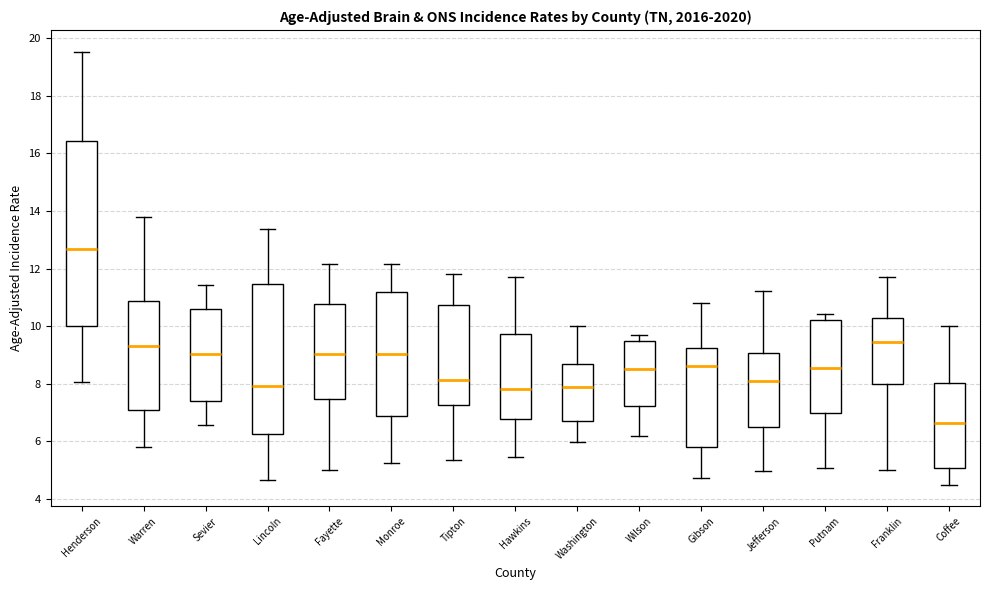

Reading left to right, read every box against the y-axis: the position of its median line, the range the box covers, and the ends of its whiskers. The values are not printed on the chart, so give them approximately, as read against the axis.

Henderson: median 12.6, box 10.0 to 16.4, whiskers 8.0 to 19.6
Warren: median 9.2, box 7.0 to 10.8, whiskers 5.8 to 13.8
Sevier: median 9.0, box 7.4 to 10.6, whiskers 6.6 to 11.4
Lincoln: median 8.0, box 6.2 to 11.4, whiskers 4.6 to 13.4
Fayette: median 9.0, box 7.4 to 10.8, whiskers 5.0 to 12.2
Monroe: median 9.0, box 6.8 to 11.2, whiskers 5.2 to 12.2
Tipton: median 8.2, box 7.2 to 10.8, whiskers 5.4 to 11.8
Hawkins: median 7.8, box 6.8 to 9.8, whiskers 5.4 to 11.8
Washington: median 7.8, box 6.8 to 8.8, whiskers 6.0 to 10.0
Wilson: median 8.6, box 7.2 to 9.4, whiskers 6.2 to 9.6
Gibson: median 8.6, box 5.8 to 9.2, whiskers 4.8 to 10.8
Jefferson: median 8.0, box 6.6 to 9.0, whiskers 5.0 to 11.2
Putnam: median 8.6, box 7.0 to 10.2, whiskers 5.0 to 10.4
Franklin: median 9.4, box 8.0 to 10.2, whiskers 5.0 to 11.8
Coffee: median 6.6, box 5.0 to 8.0, whiskers 4.4 to 10.0